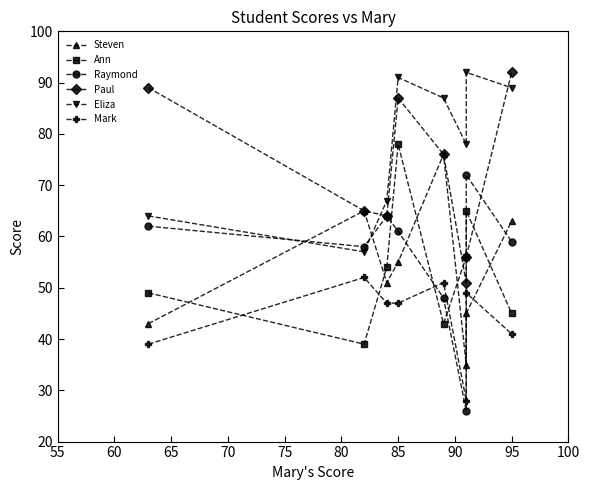

What is the value of the Ann point at the 1st from the left?

49